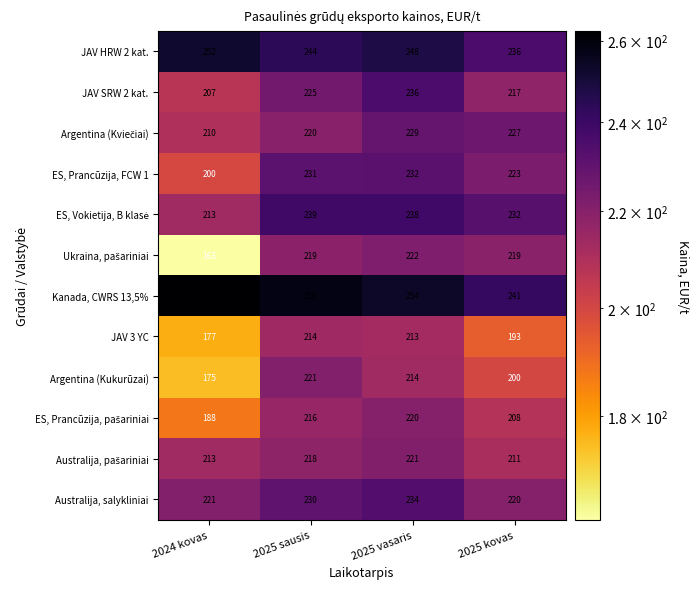

What is the difference between the JAV SRW 2 kat. values at 2025 sausis and 2025 kovas?

8